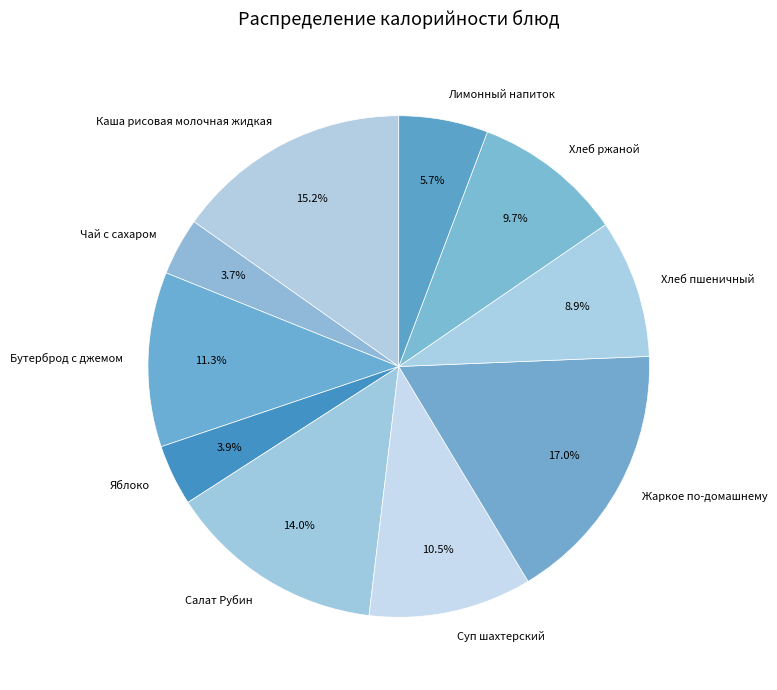

Between Жаркое по-домашнему and Салат Рубин, which is larger?

Жаркое по-домашнему